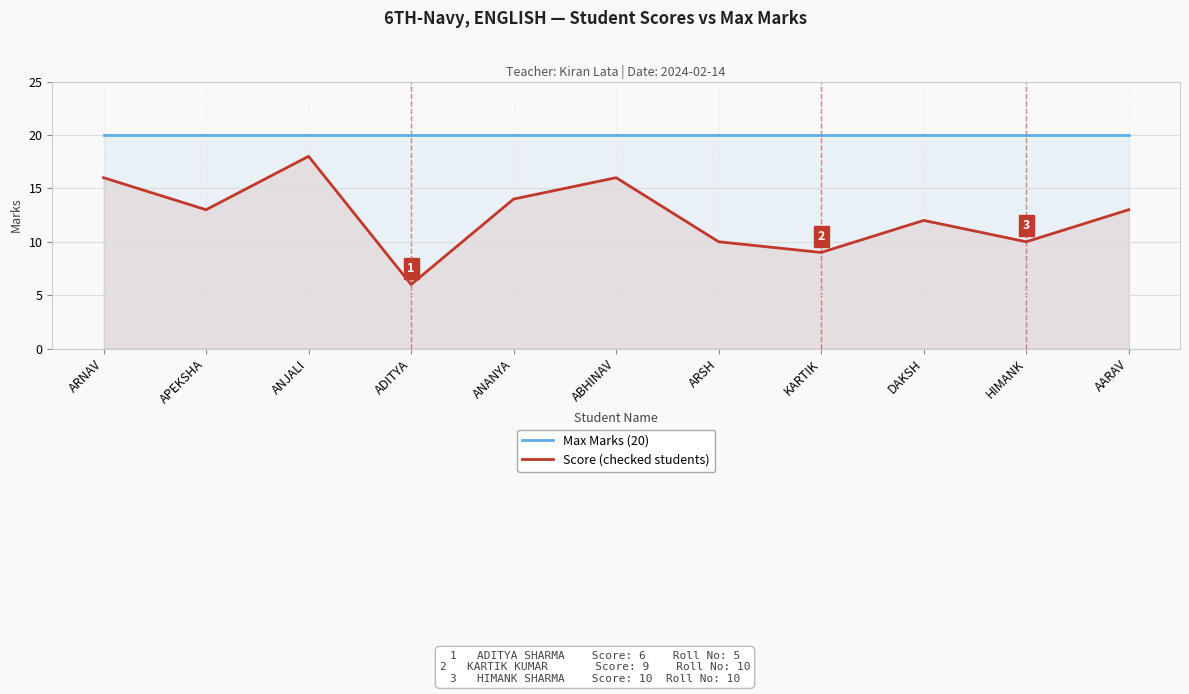

Which series changed the most between ABHINAV and HIMANK?

Score (checked students)